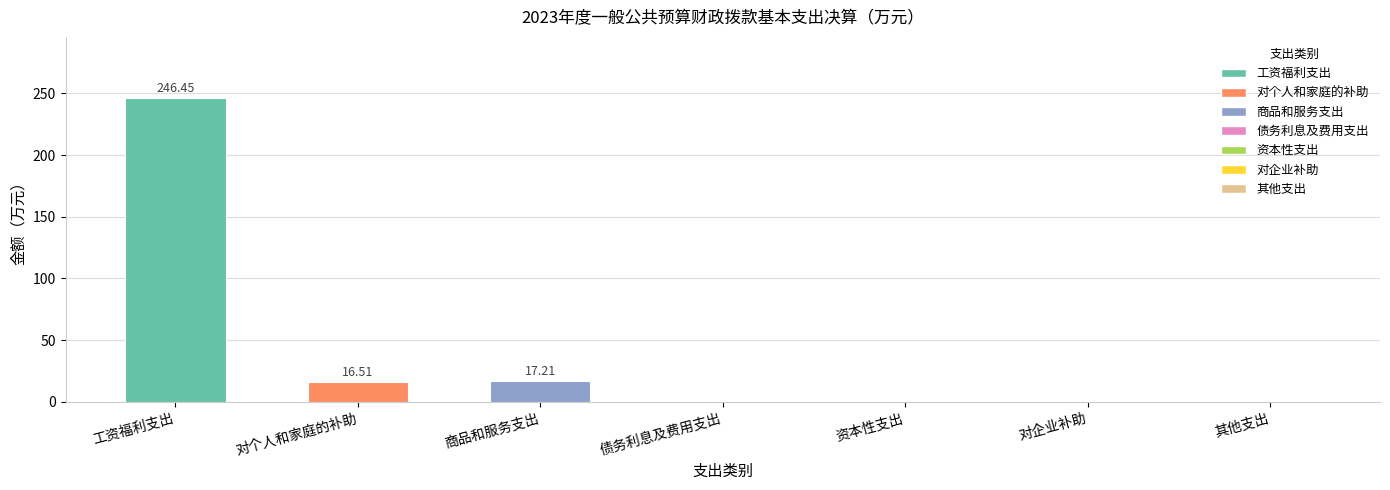

True or false: the data shows 29.9 at 商品和服务支出.

False